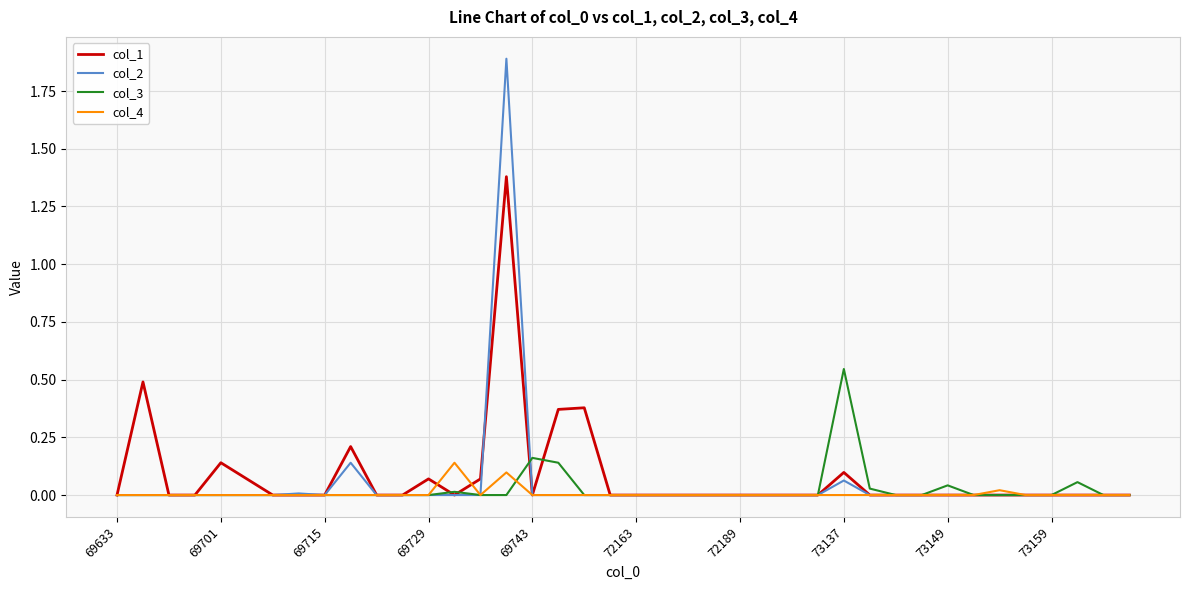

Which series has the largest range (max minus min)?

col_2